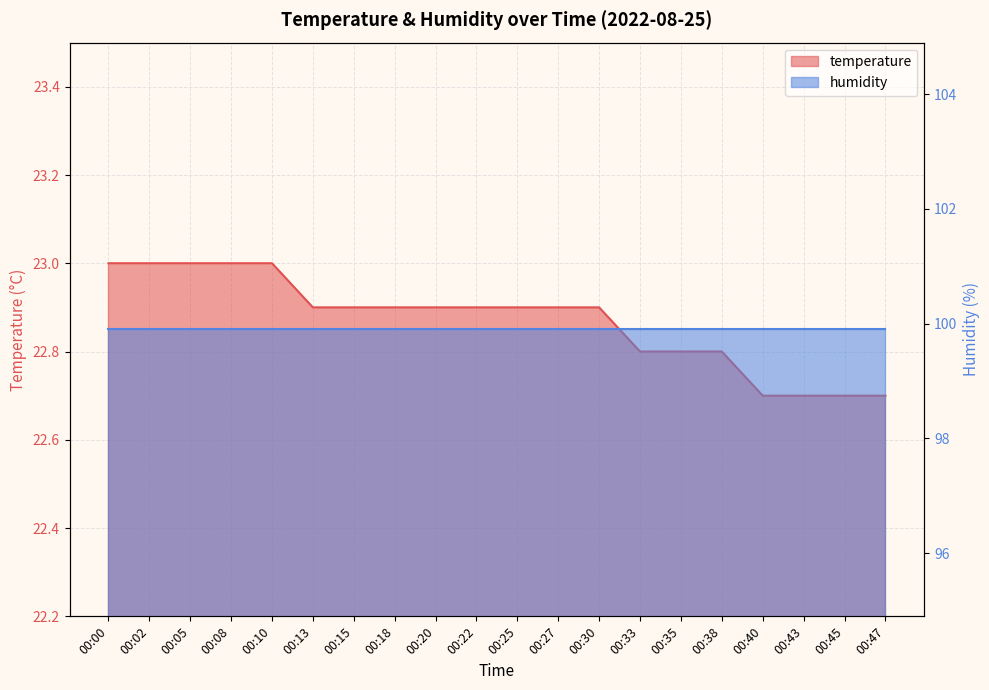

What is the smallest value displayed?

22.7